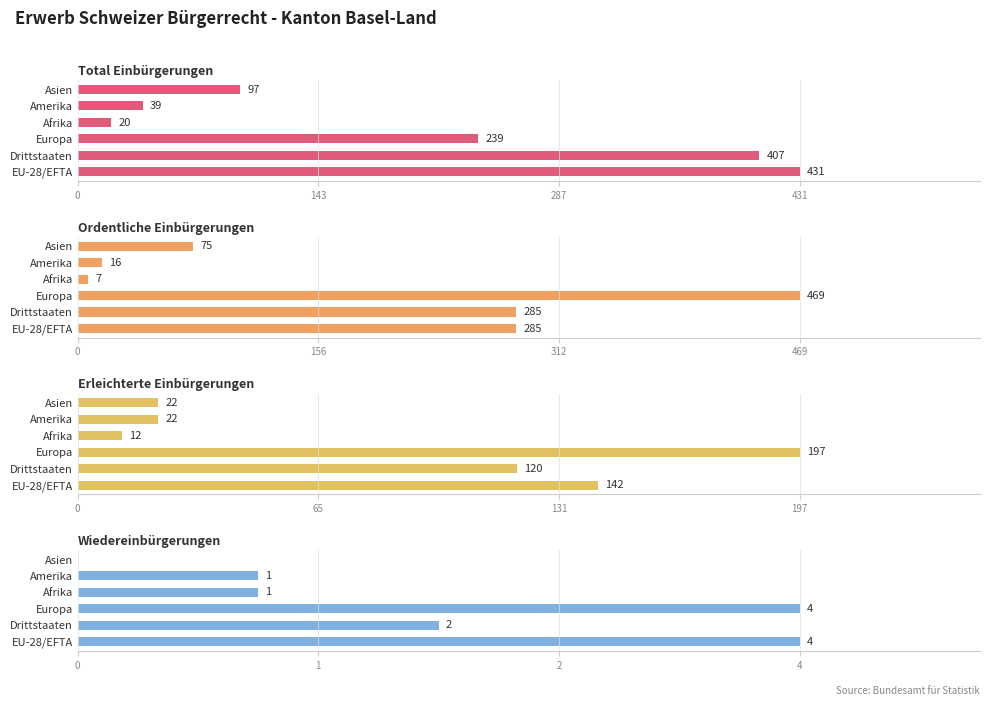

Reading left to right, extract all data points from this chart.

Total Einbürgerungen: 431	407	239	20	39	97
Ordentliche Einbürgerungen: 285	285	469	7	16	75
Erleichterte Einbürgerungen: 142	120	197	12	22	22
Wiedereinbürgerungen: 4	2	4	1	1	0